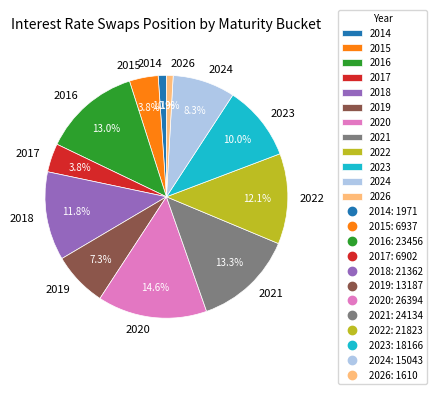

How many segments does this pie chart have?

12